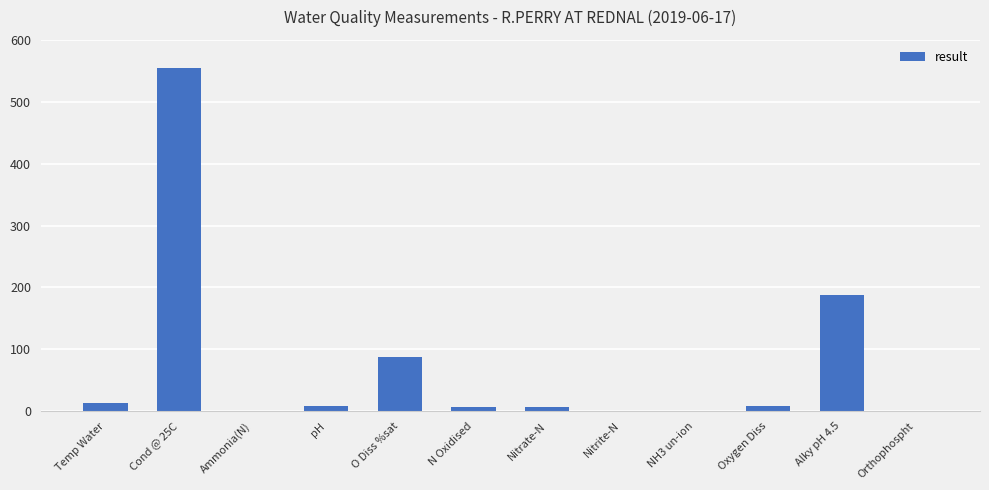

The value at Cond @ 25C is 554.0. True or false?

True